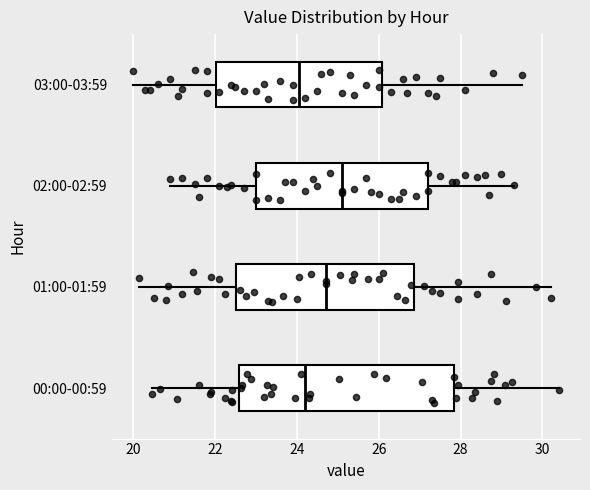

Reading bottom to top, transcribe this box plot: for each box, give where its median line is, the range the box spans, and where its two whiskers end, as read against the x-axis. The values are not printed on the chart, so give them approximately, as read against the axis.

00:00-00:59: median 24.2, box 22.6 to 27.8, whiskers 20.4 to 30.4
01:00-01:59: median 24.8, box 22.6 to 26.8, whiskers 20.2 to 30.2
02:00-02:59: median 25.2, box 23.0 to 27.2, whiskers 21.0 to 29.4
03:00-03:59: median 24.0, box 22.0 to 26.0, whiskers 20.0 to 29.6